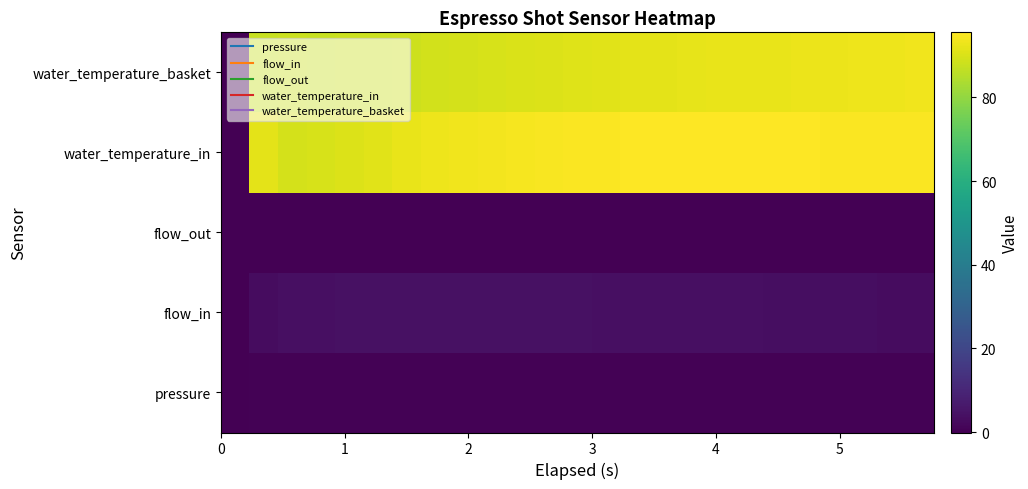

How many data points does each series have?

25